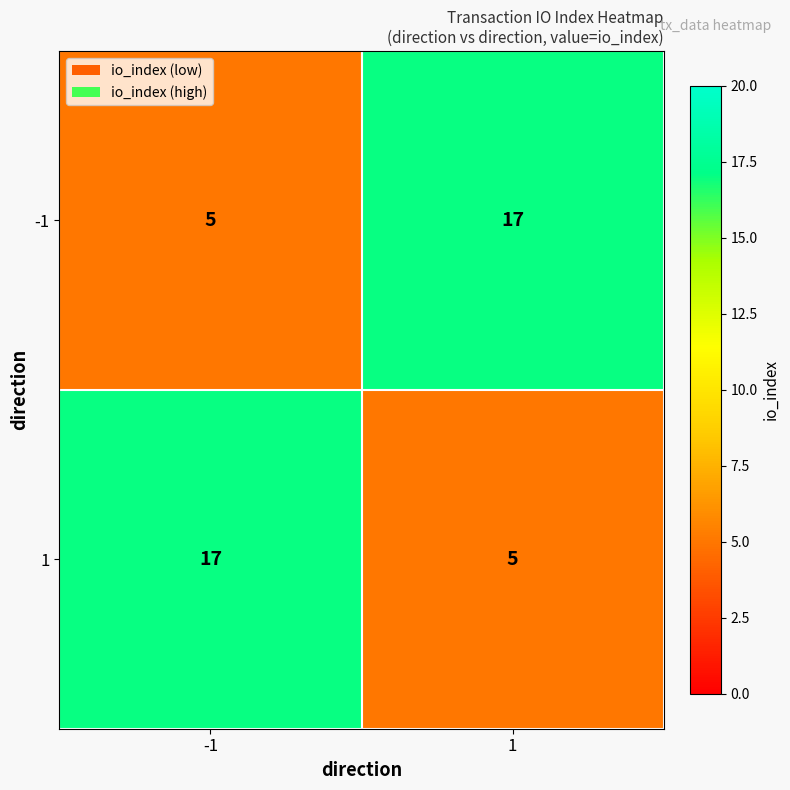

What is the approximate value of -1 at -1?

5